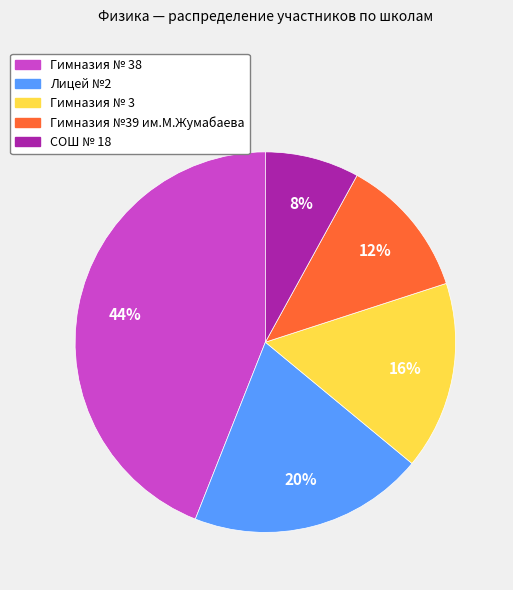

Is there any slice that represents more than half of the pie?

No